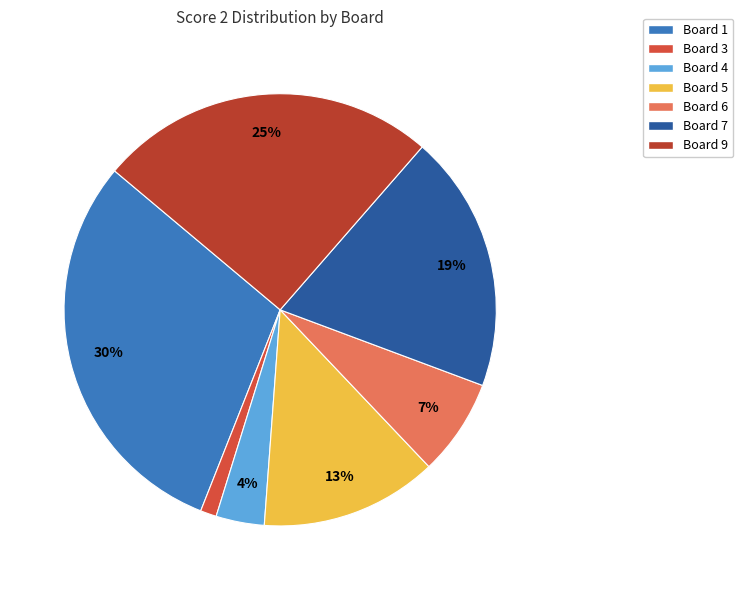

To the nearest percent, what is the average slice percentage?

14%